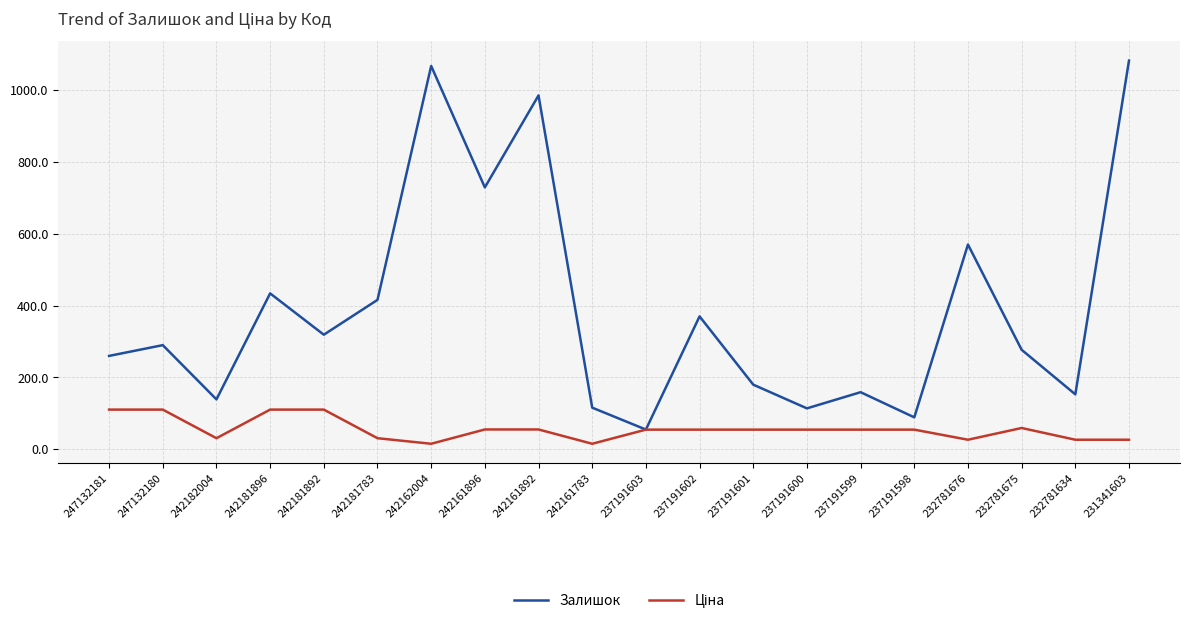

How many interior local peaks does the Залишок series have?

7